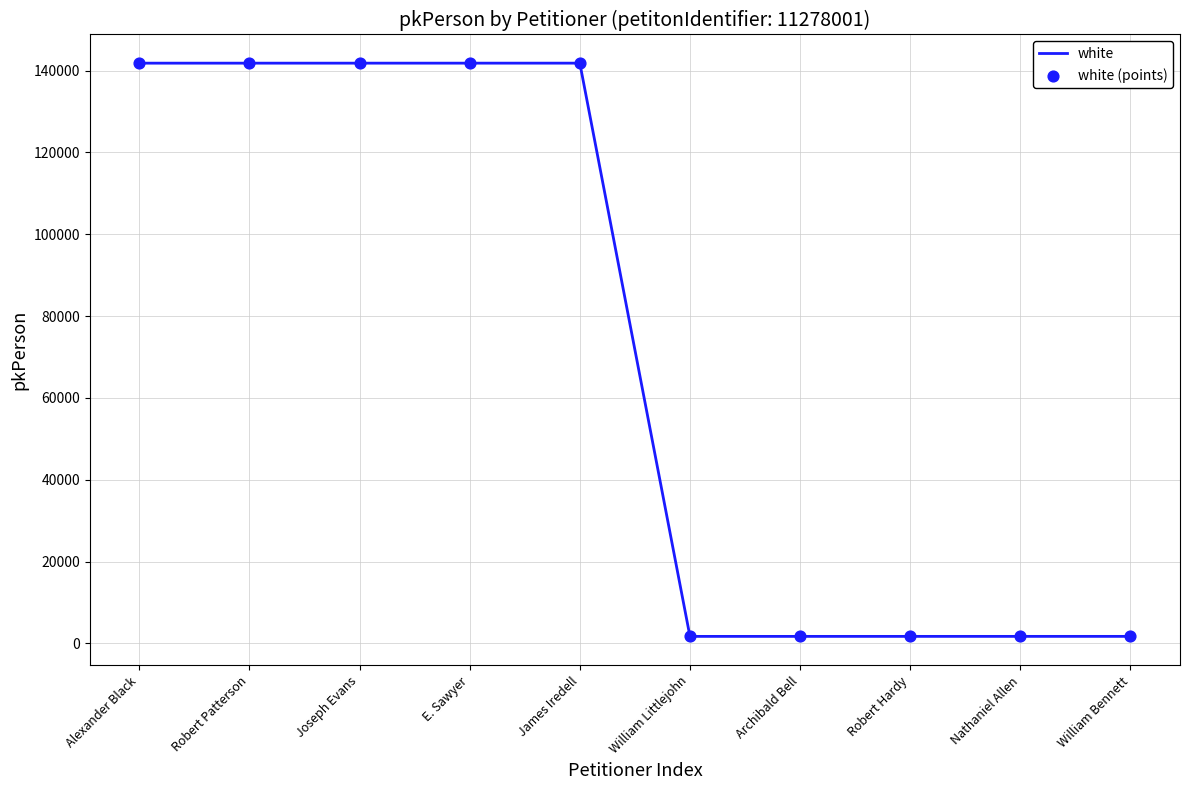

The value at James Iredell is 141828. True or false?

True